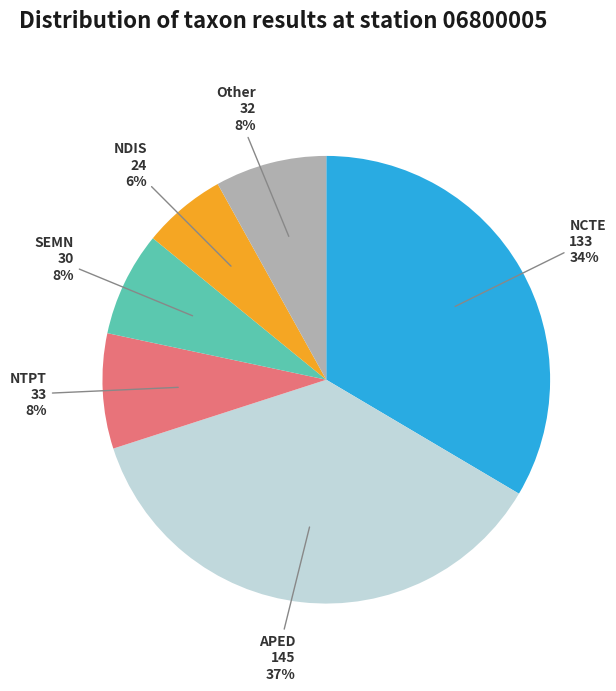

Is there a majority slice in this chart?

No